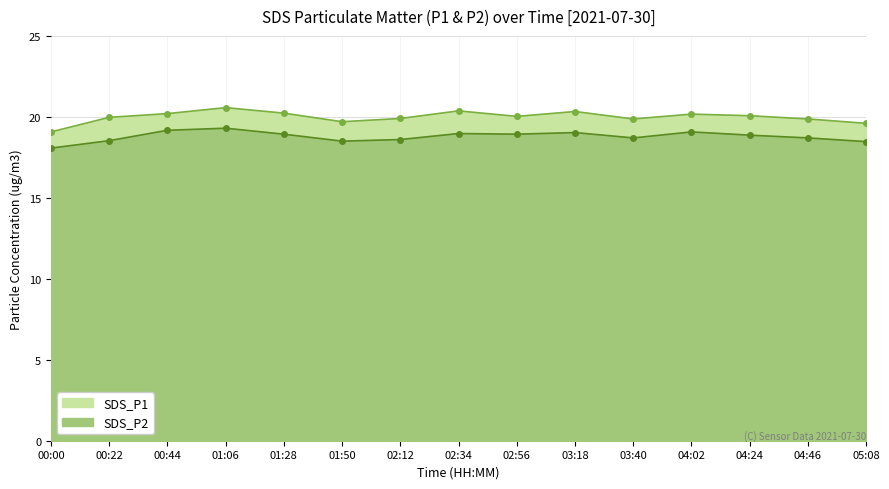

Is the value of SDS_P2 at 00:44 greater than the value of SDS_P1 at 01:28?

No